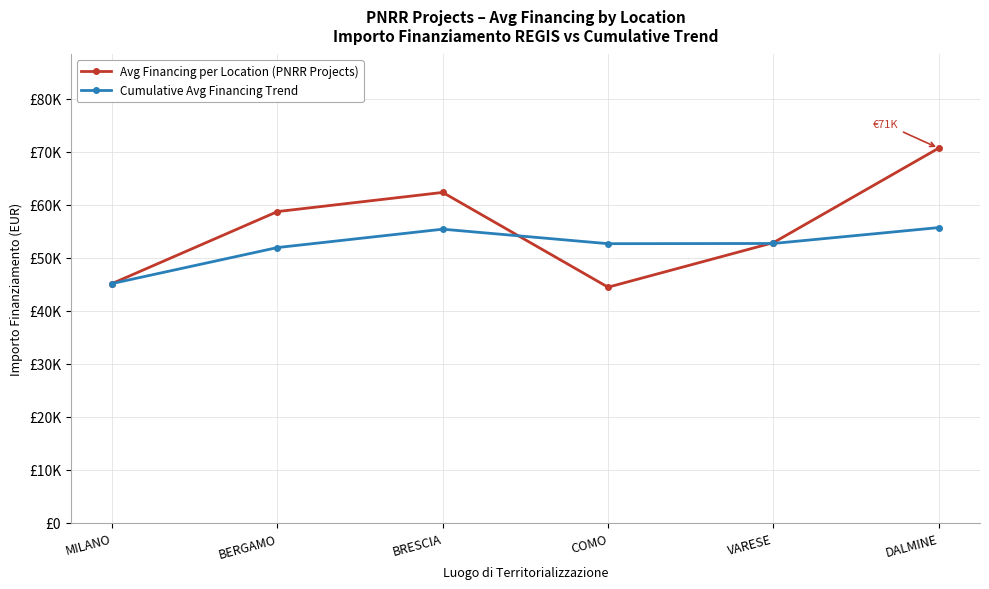

True or false: Avg Financing per Location (PNRR Projects) and Cumulative Avg Financing Trend intersect in this chart.

True